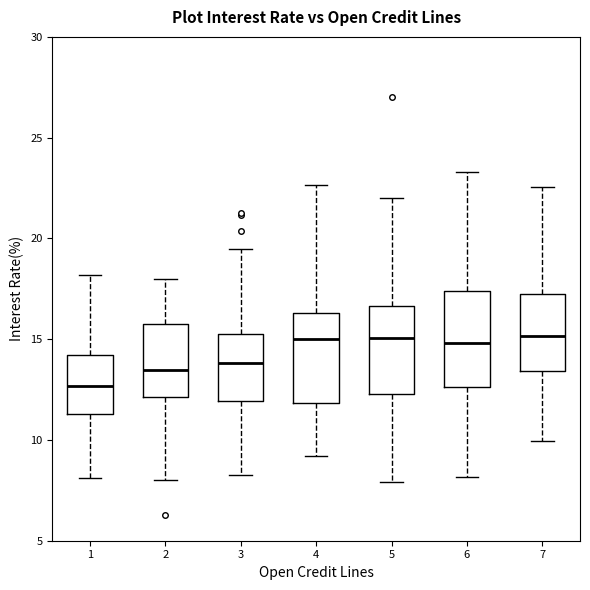

Where does the lower whisker of the box at x = 3 end on the y-axis? The values are not printed on the chart, so give them approximately, as read against the axis.

8.0